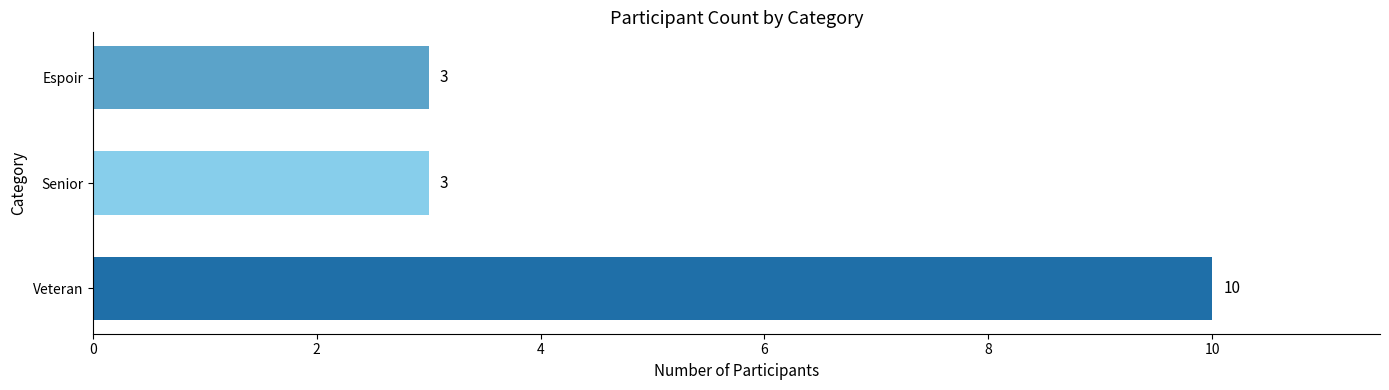

What is the maximum value shown in the chart?

10